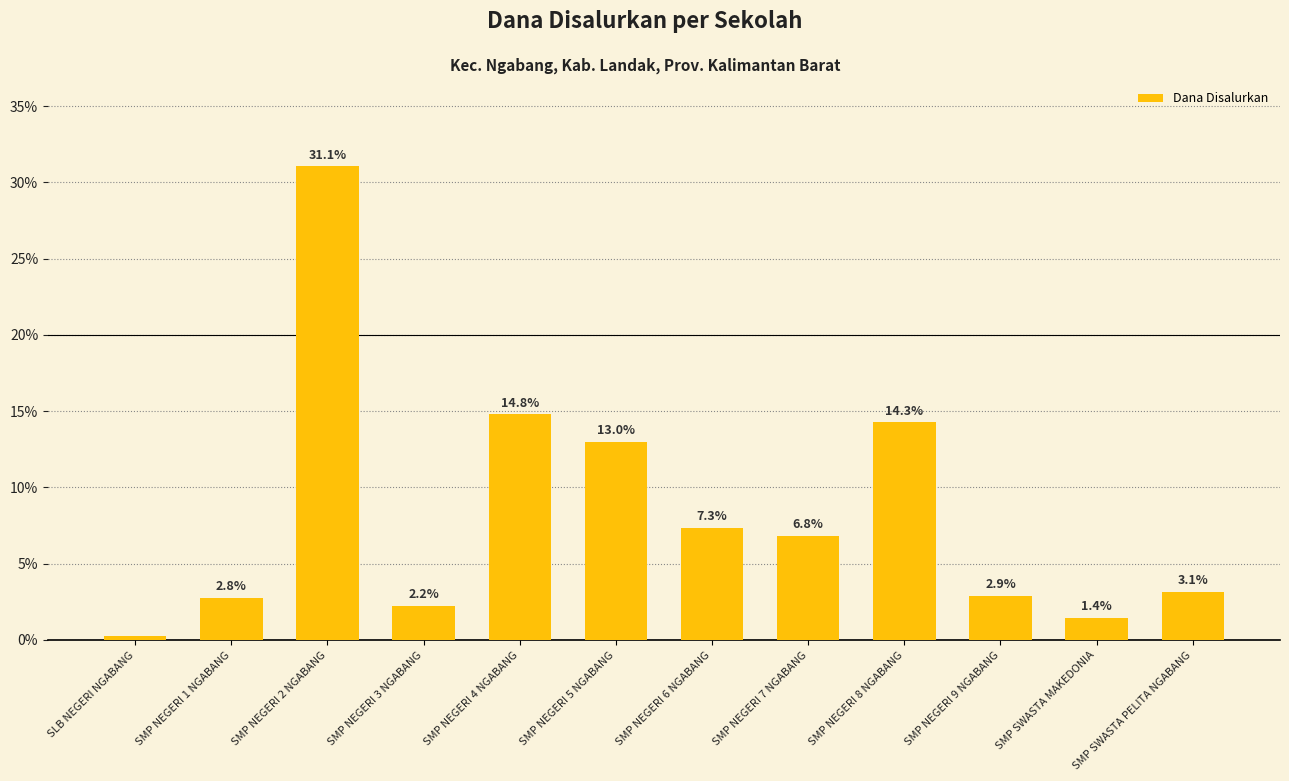

At which category does the chart reach its peak across all series?

SMP NEGERI 2 NGABANG